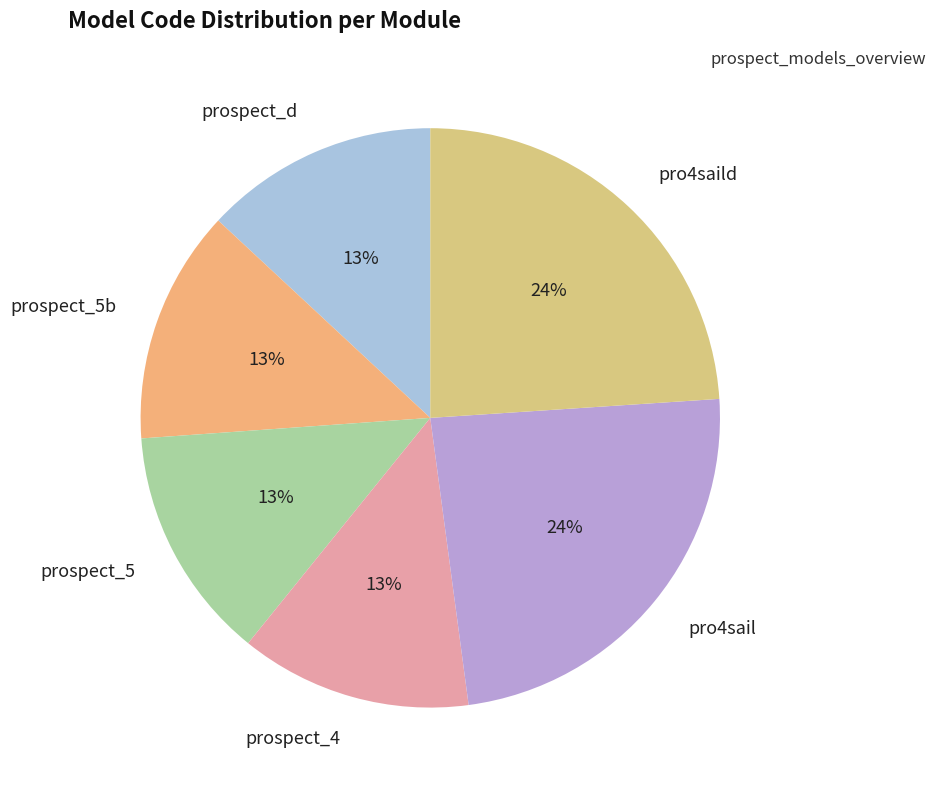

Is the sum of prospect_5 and prospect_5b greater than half?

No